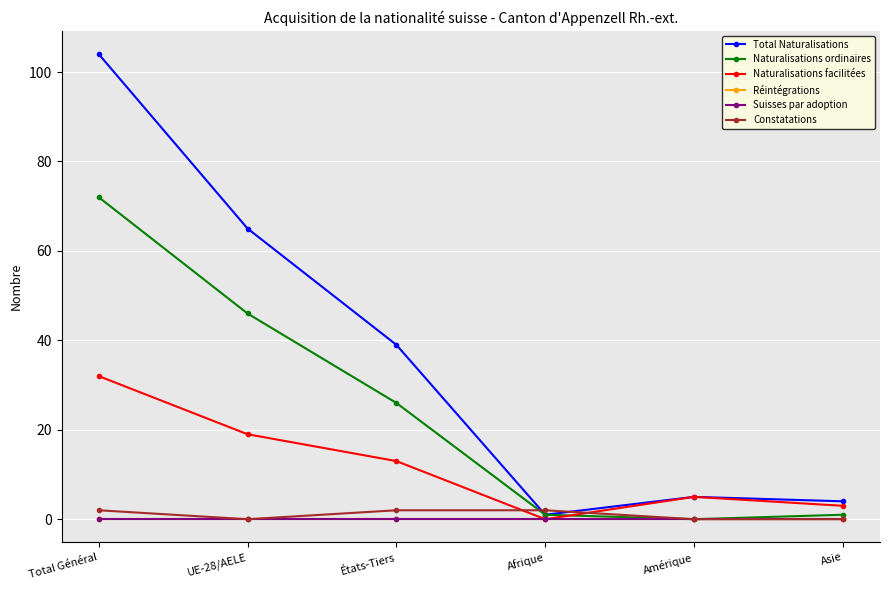

Which series has the largest range (max minus min)?

Total Naturalisations